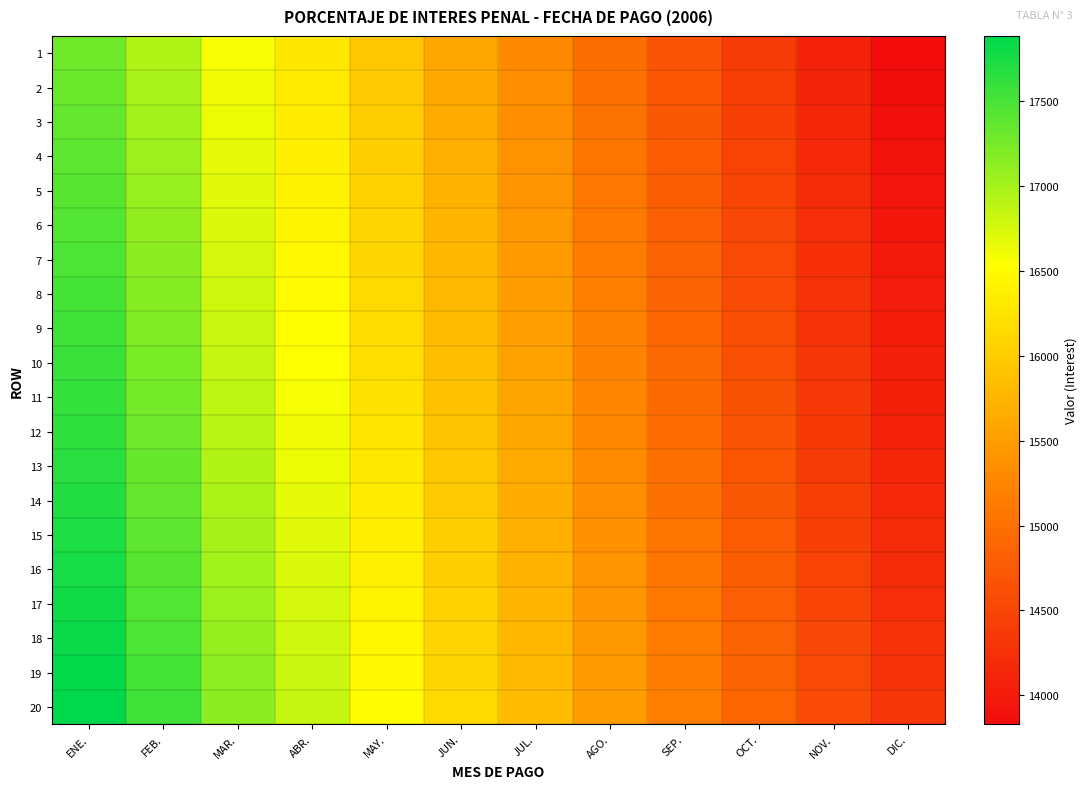

Rank the series at MAY. from lowest to highest value.

1, 2, 3, 4, 5, 6, 7, 8, 9, 10, 11, 12, 13, 14, 15, 16, 17, 18, 19, 20